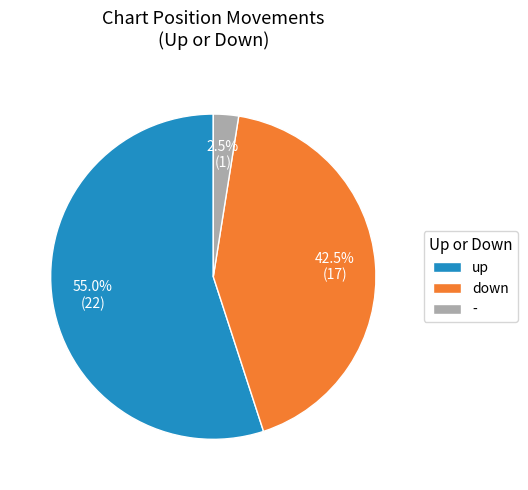

How many segments does this pie chart have?

3